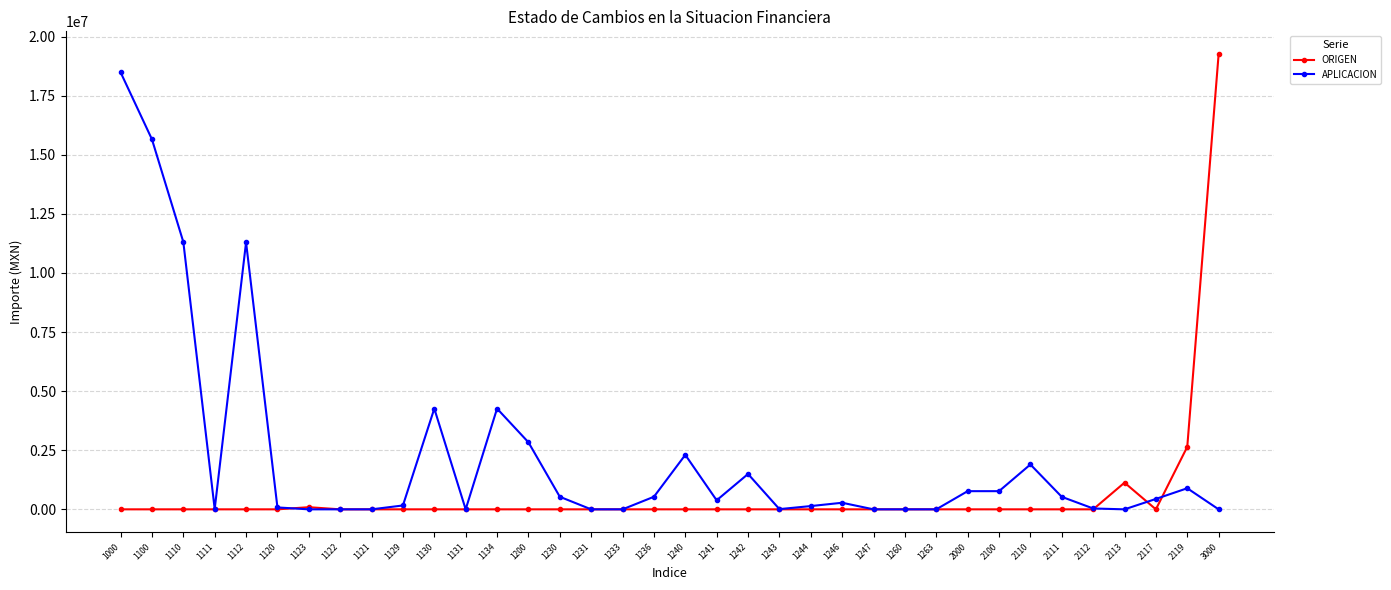

True or false: APLICACION has more than 2 points higher than both neighbors.

True